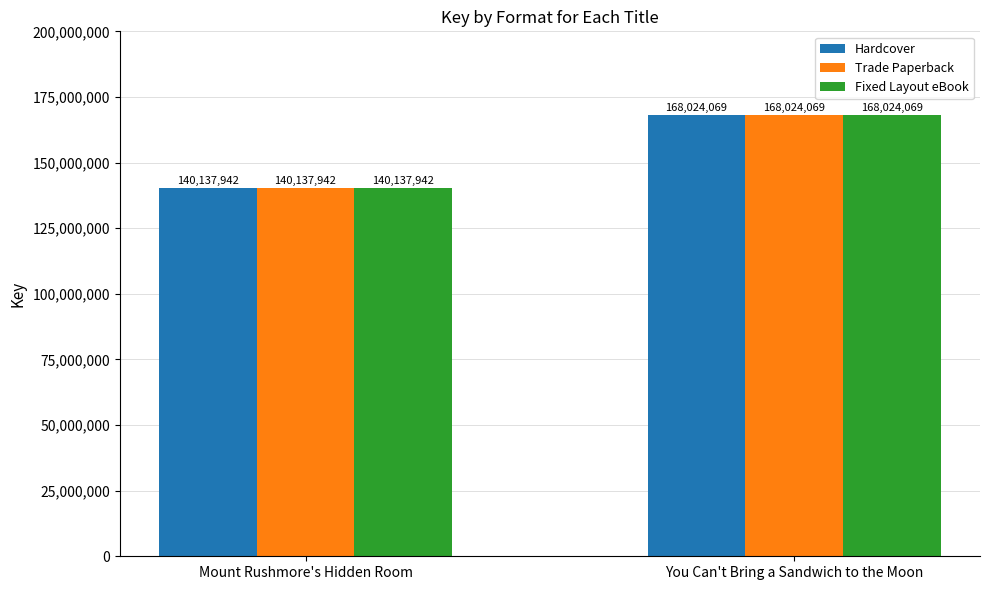

Reading left to right, list all the values displayed in this chart.

Hardcover: Mount Rushmore's Hidden Room=140137942	You Can't Bring a Sandwich to the Moon=168024069
Trade Paperback: Mount Rushmore's Hidden Room=140137942	You Can't Bring a Sandwich to the Moon=168024069
Fixed Layout eBook: Mount Rushmore's Hidden Room=140137942	You Can't Bring a Sandwich to the Moon=168024069